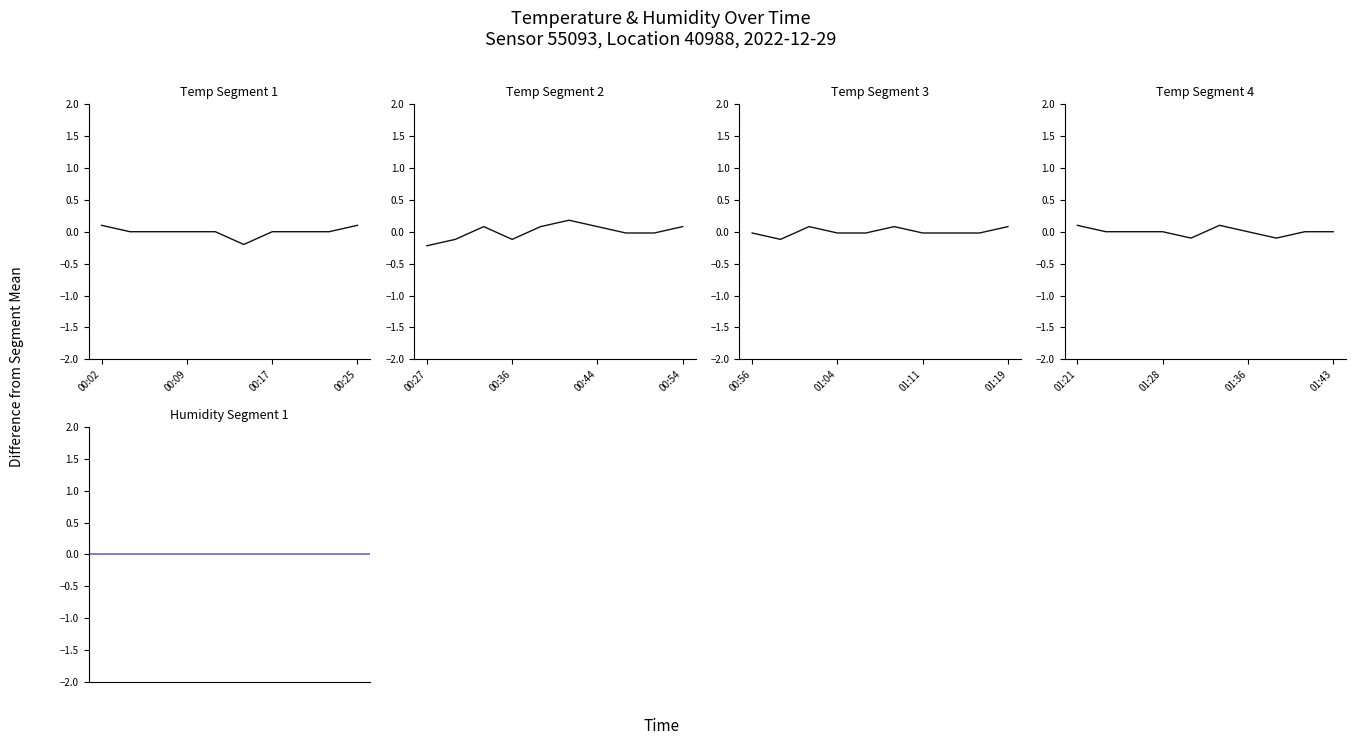

How many values are between 0 and 1?

8